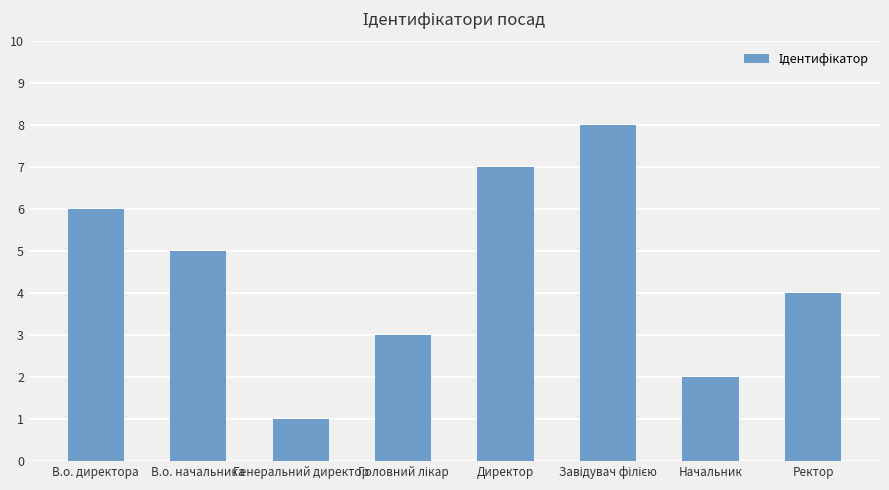

What is the change in value from В.о. начальника to Директор?

+2